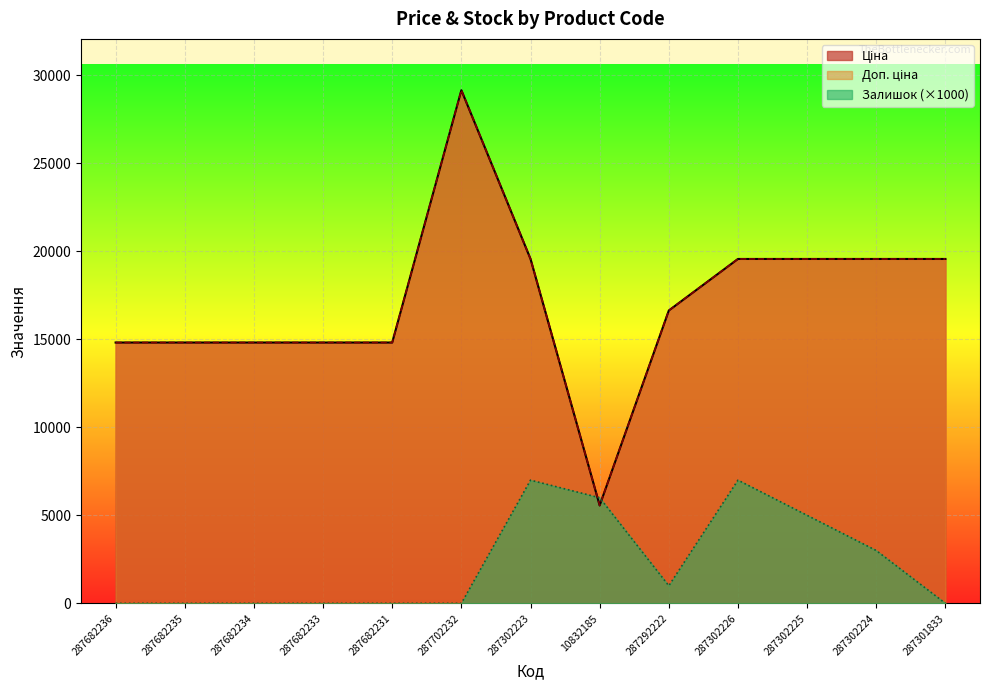

The Доп. ціна series shows 19564.9 at 287302225. True or false?

True